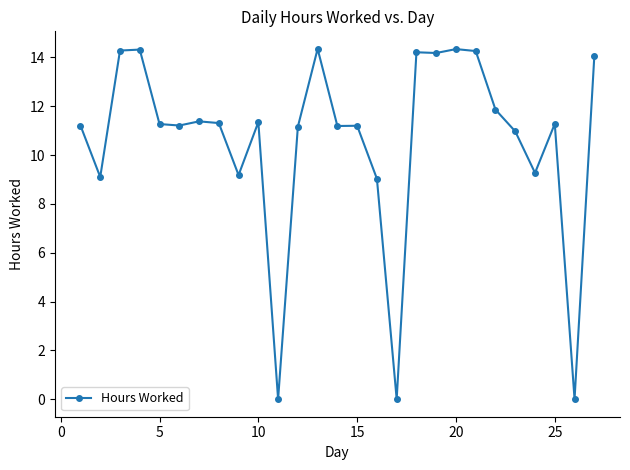

What is the difference between the second highest and minimum values?

14.3